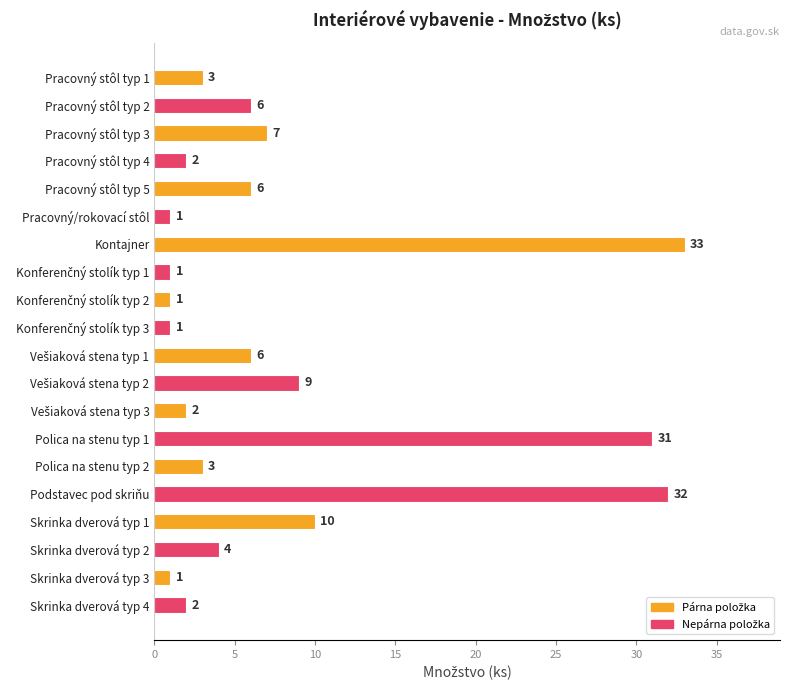

Reading bottom to top, transcribe all the data shown in this chart.

2	1	4	10	32	3	31	2	9	6	1	1	1	33	1	6	2	7	6	3